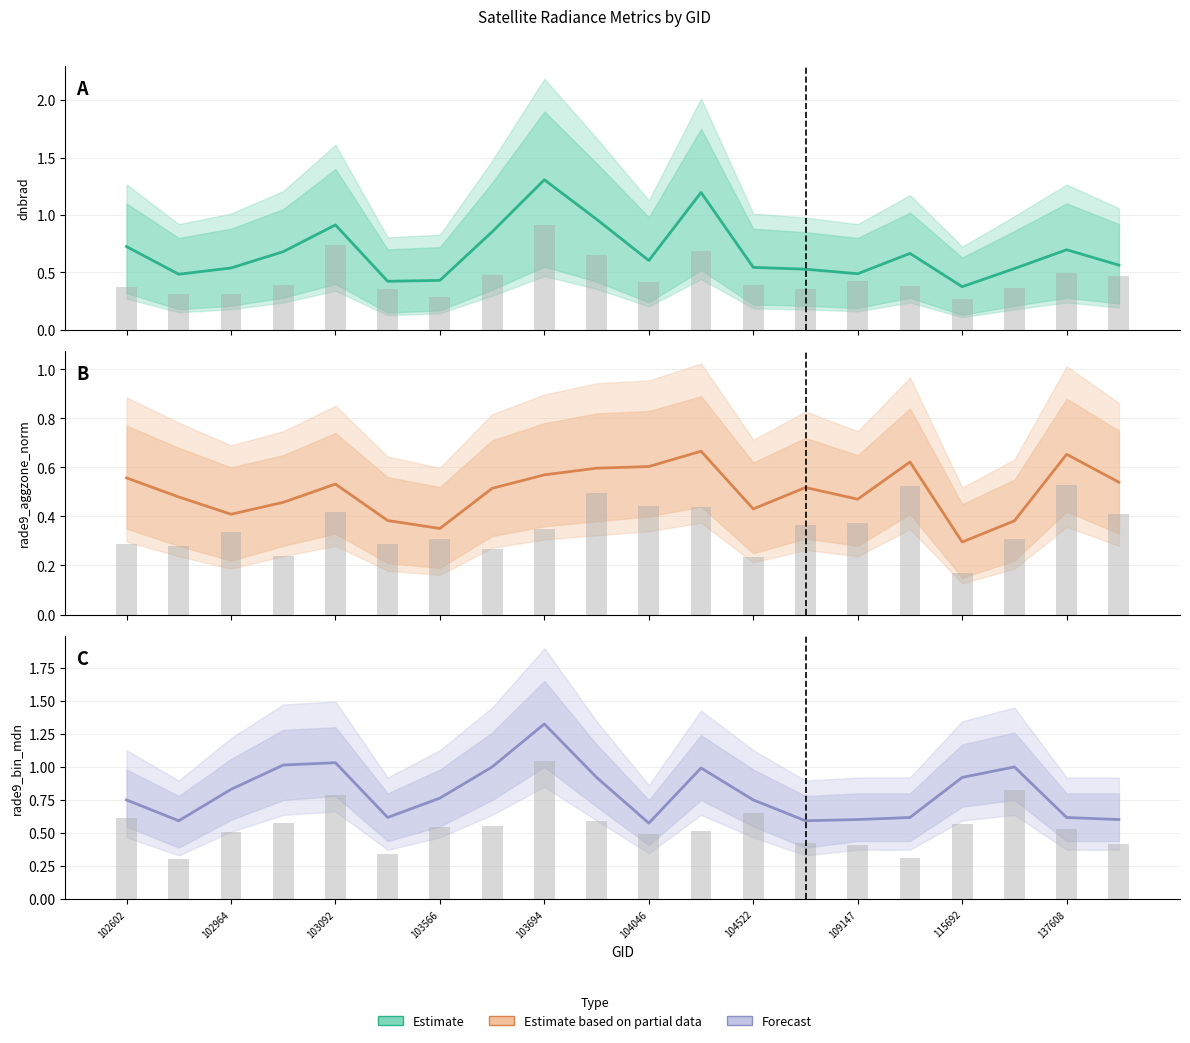

What is the average value of the Estimate based on partial data series?

0.5